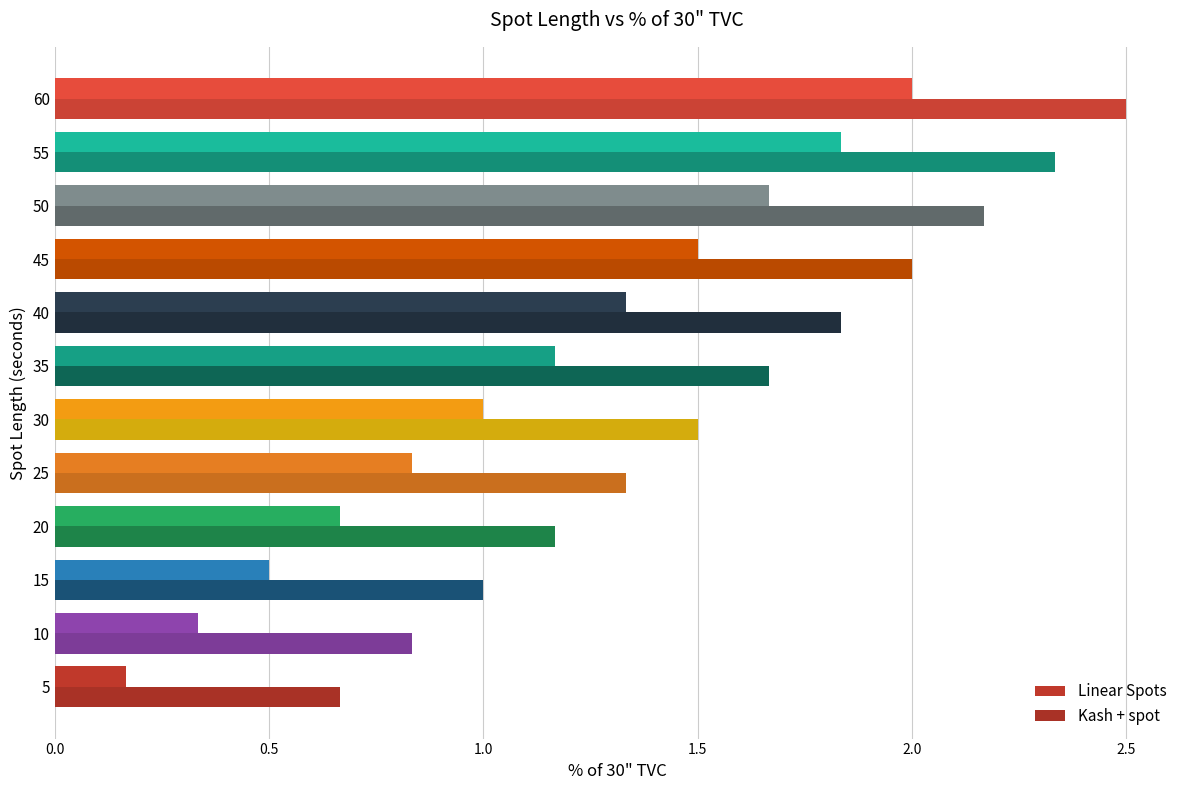

How many data points does each series have?

12